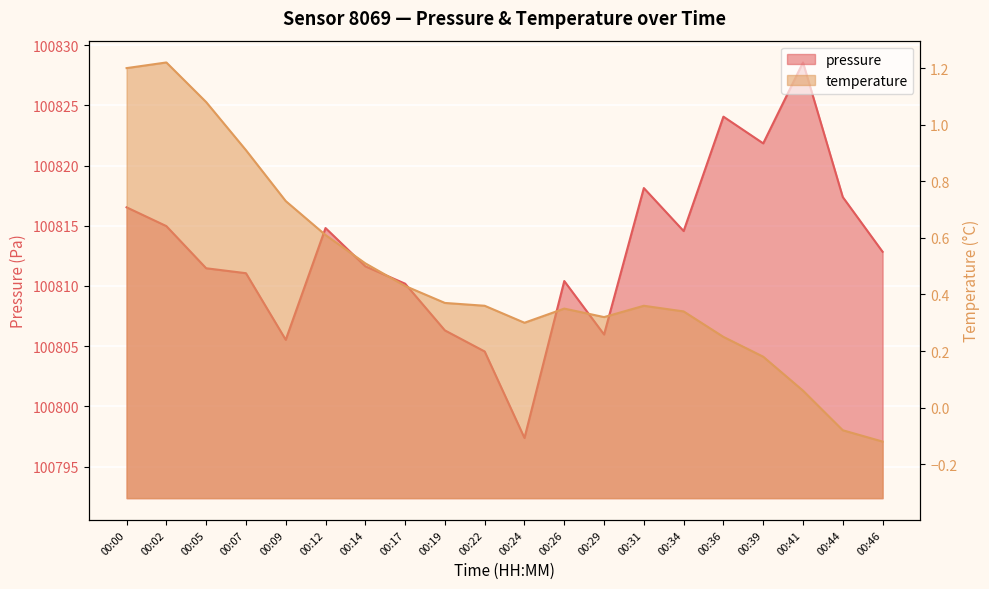

How many negative values does the temperature series have?

2